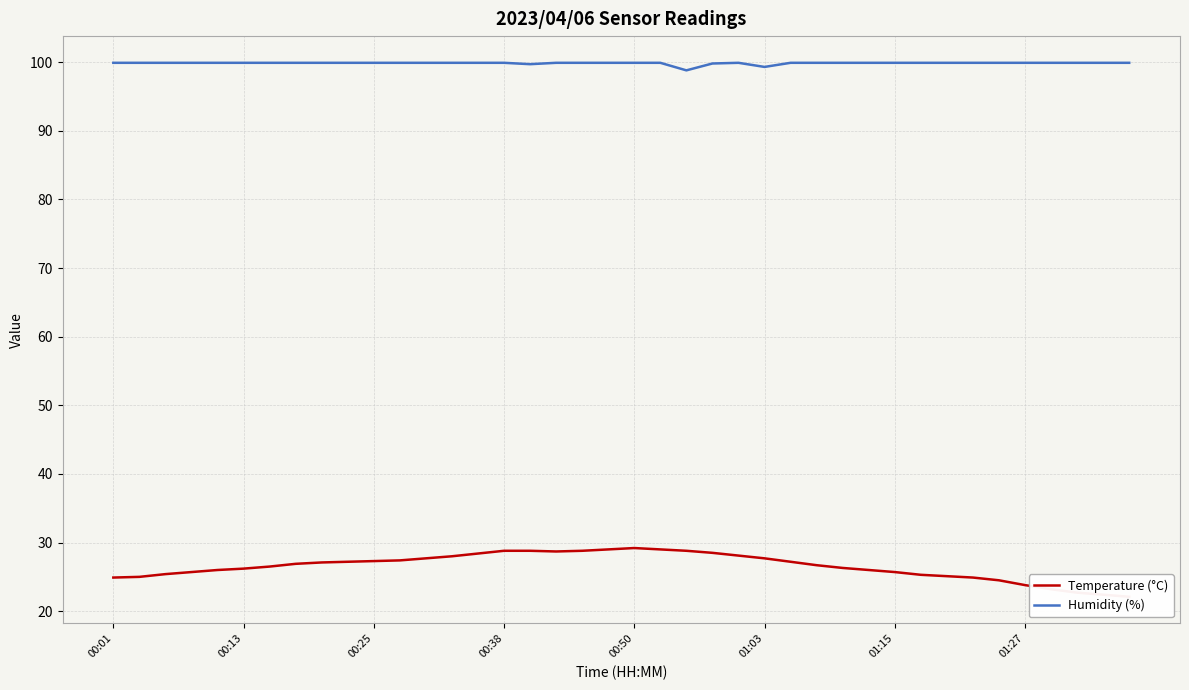

What value does the Temperature (°C) series have at 28?

26.3